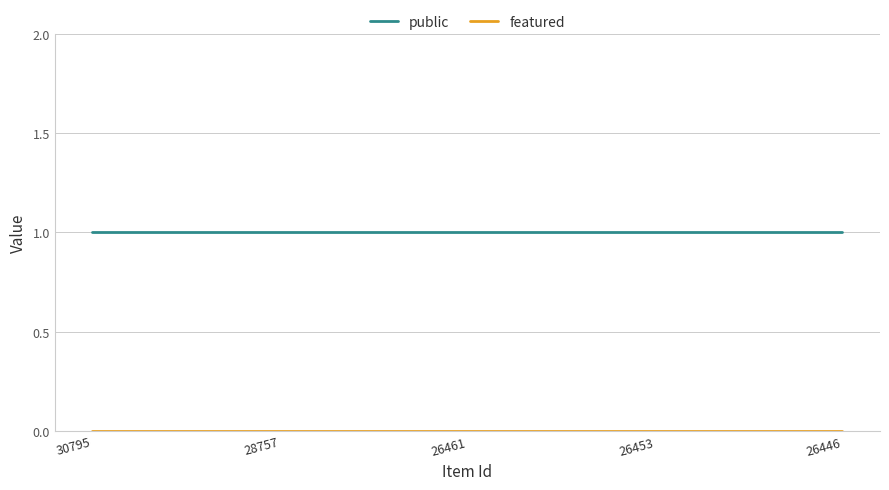

Which series has the largest total across all categories?

public